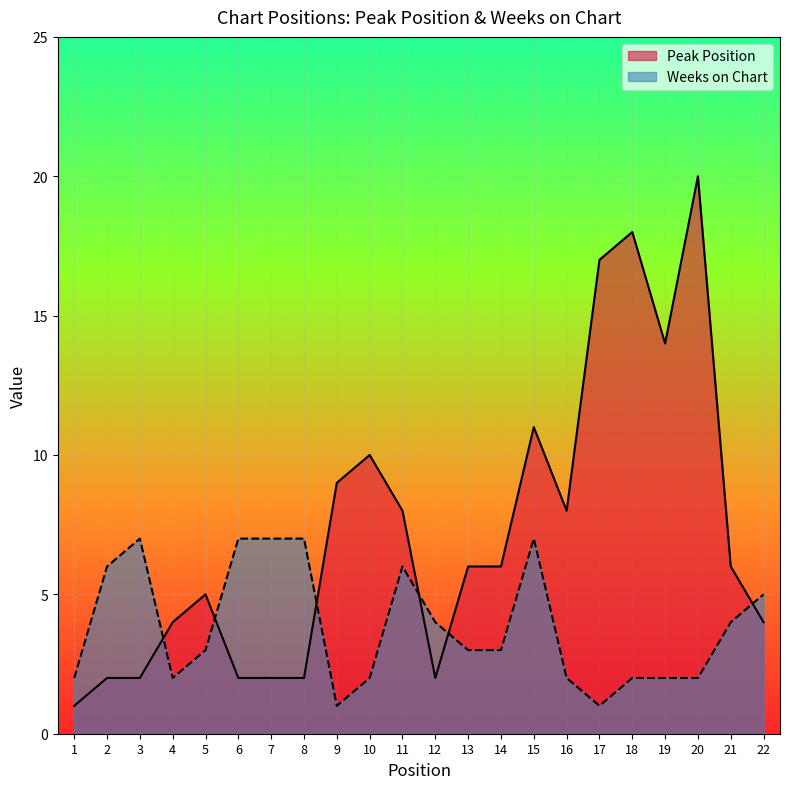

Which series has the largest total across all categories?

Peak Position